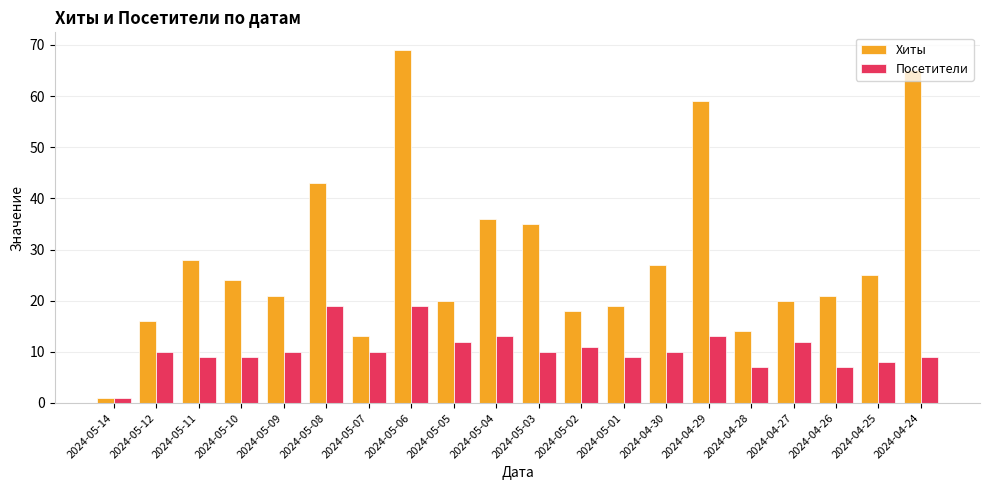

Is it true that Хиты equals 58 at 2024-05-03?

False